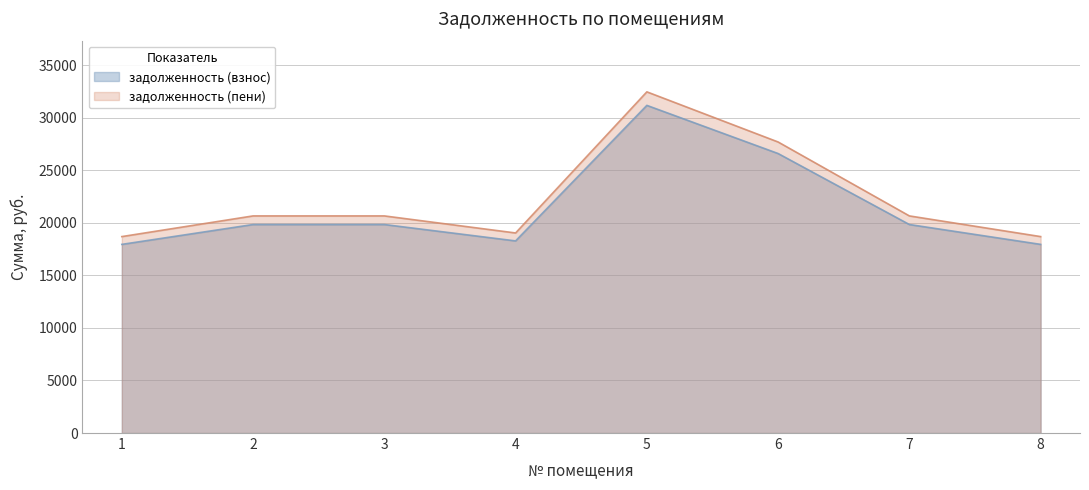

Reading left to right, transcribe all the data shown in this chart.

задолженность (взнос): 1=17942.8	2=19831.6	3=19831.6	4=18273.4	5=31163.9	6=26583.7	7=19831.6	8=17942.8
задолженность (пени): 1=18683.8	2=20650.6	3=20650.6	4=19028.0	5=32450.9	6=27681.6	7=20650.6	8=18683.8